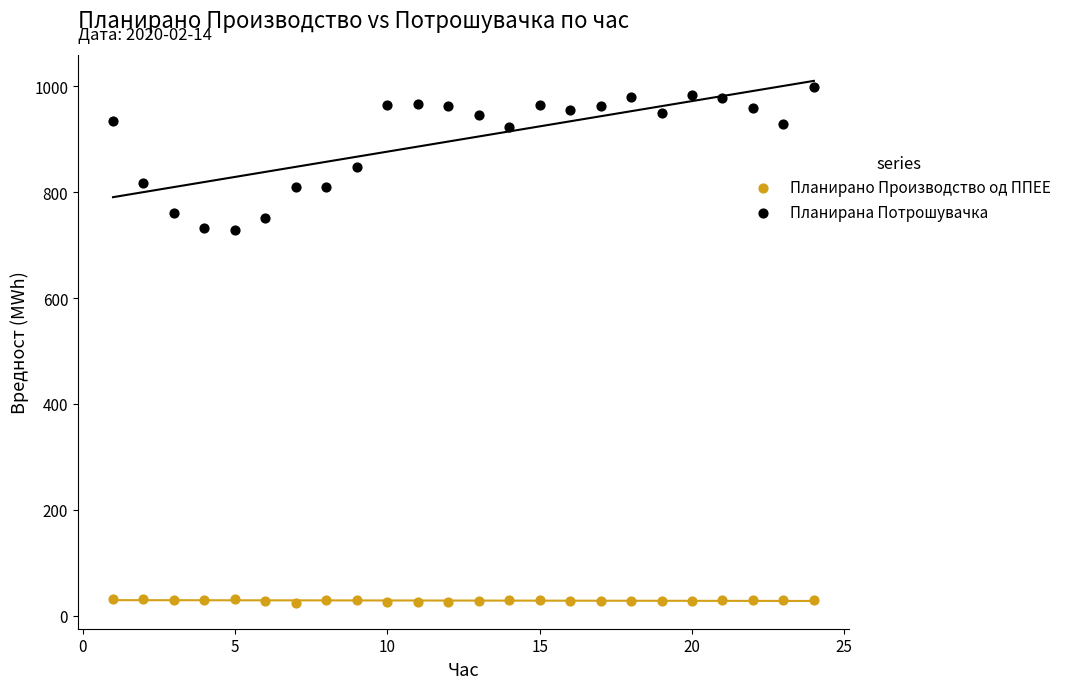

In the Планирана Потрошувачка series, what Y value is closest to 863?

847.3